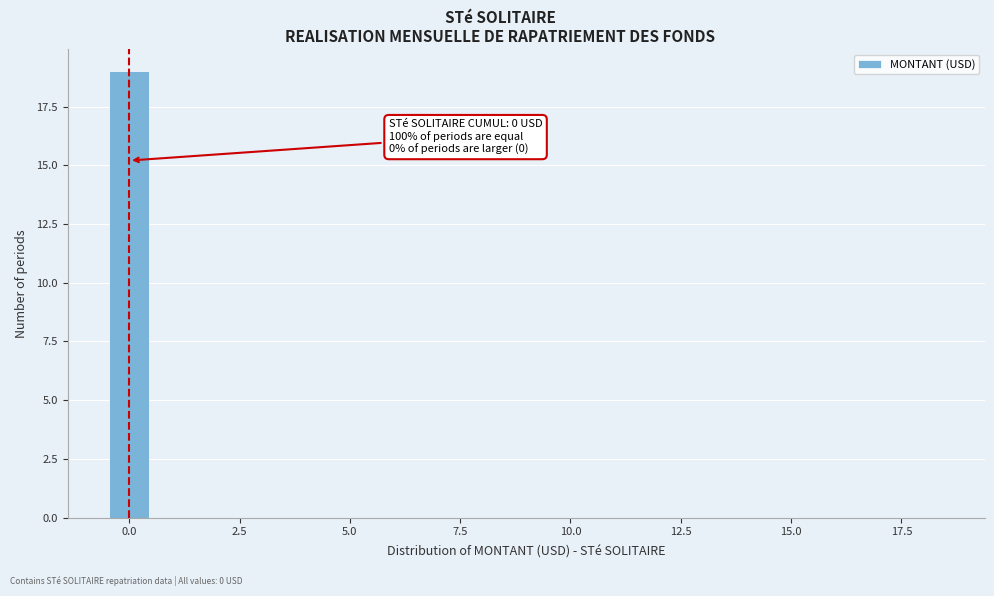

Around what value on the x-axis is the tallest bar? Give the approximate position of its centre, as read against the axis.

0.0